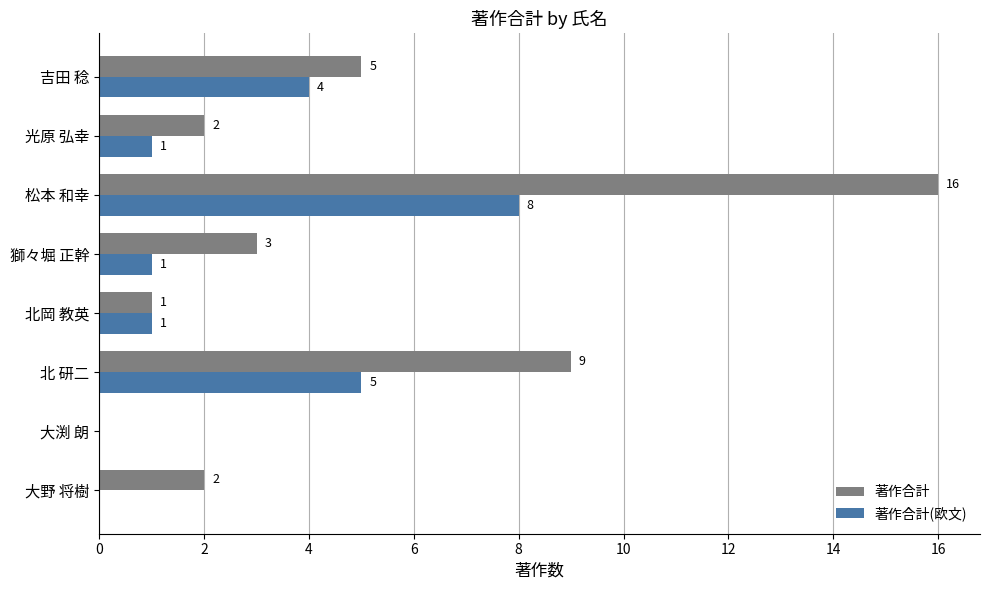

What is the sum of all 著作合計 values?

38